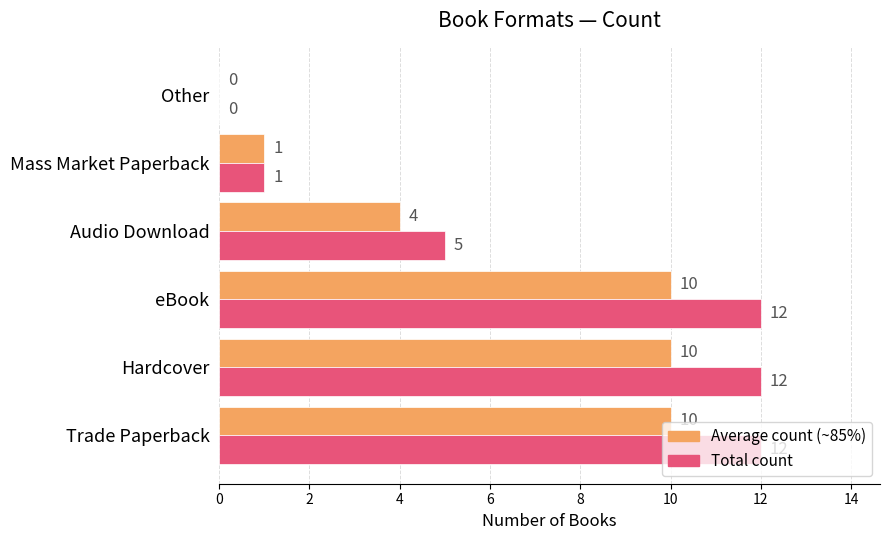

What is the total value across all series at Trade Paperback?

22